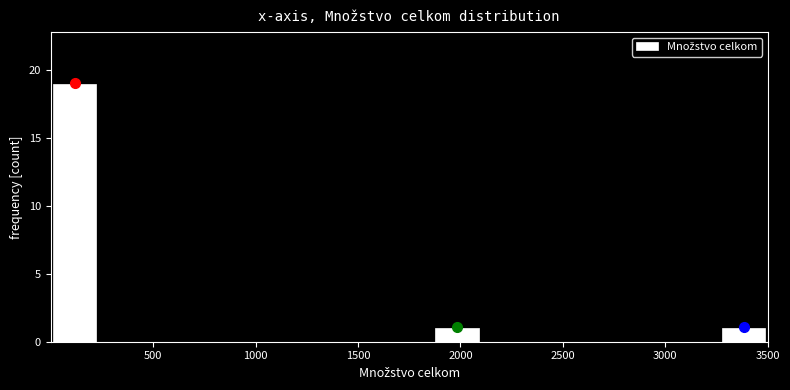

How tall is the bar that spans 3250 to 3500 on the x-axis? Neither the bar edges nor the heights are printed on the chart, so give them approximately, as read against the axes.

1